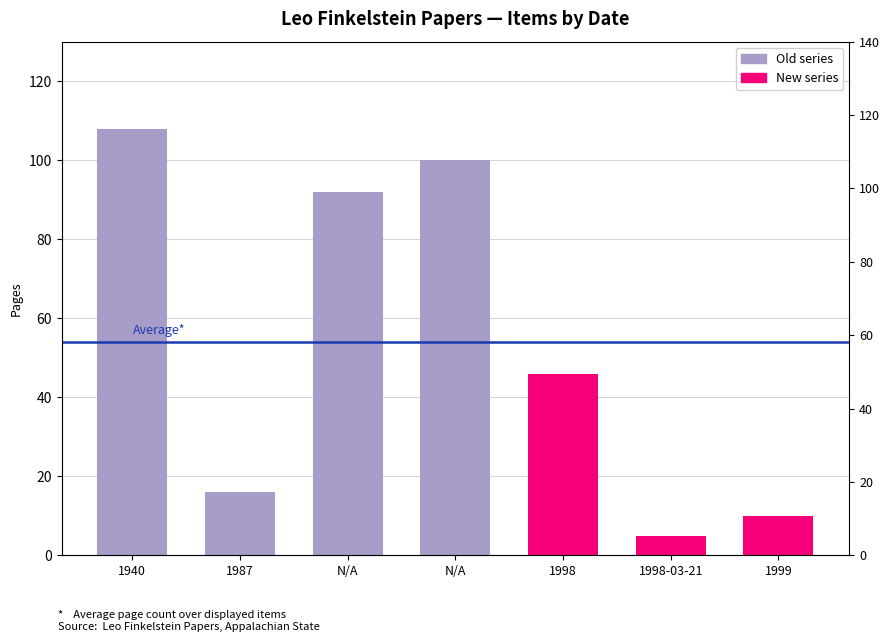

Reading right to left, extract all data points from this chart.

Old series: 1999=0	1998-03-21=0	1998=0	N/A=100	N/A=92	1987=16	1940=108
New series: 1999=10	1998-03-21=5	1998=46	N/A=0	N/A=0	1987=0	1940=0